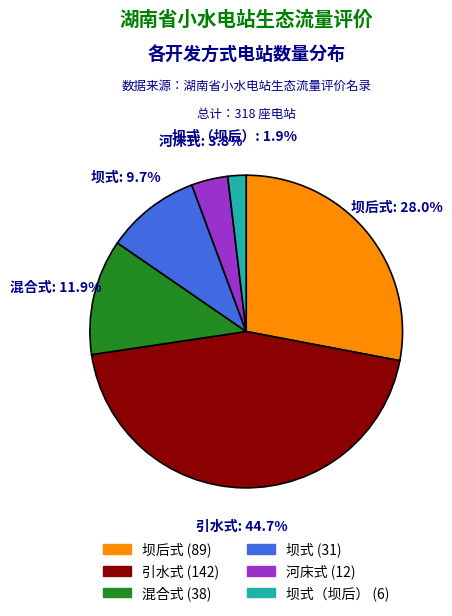

Is there a majority slice in this chart?

No